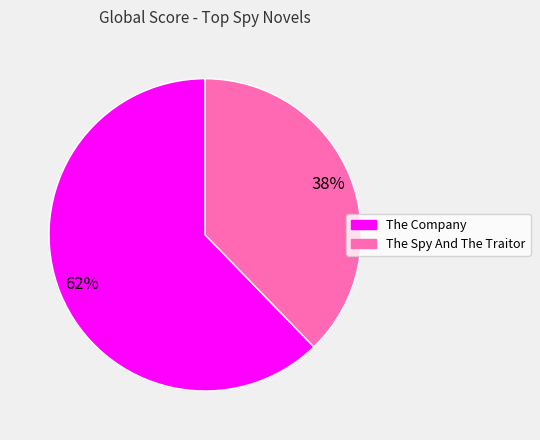

Count the number of slices in the pie.

2